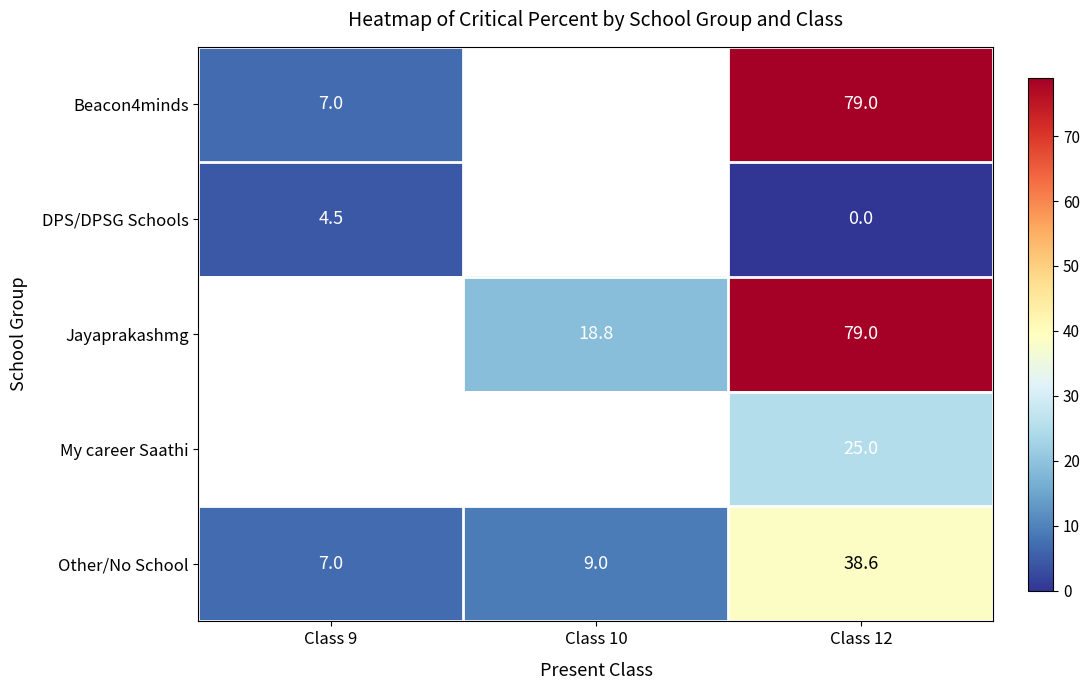

Rank the categories by Other/No School value from lowest to highest.

Class 9, Class 10, Class 12